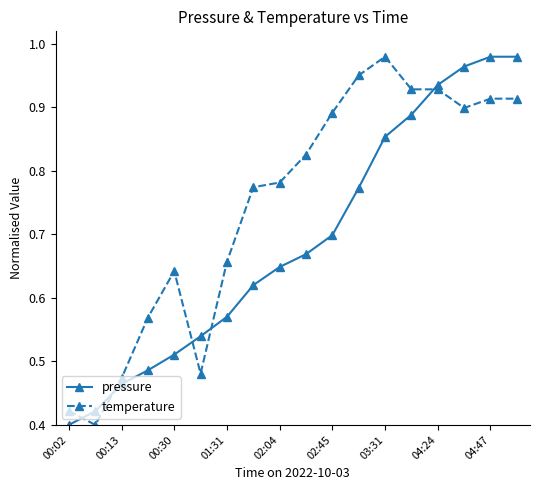

Which series ends up on top after the final intersection of pressure and temperature?

pressure